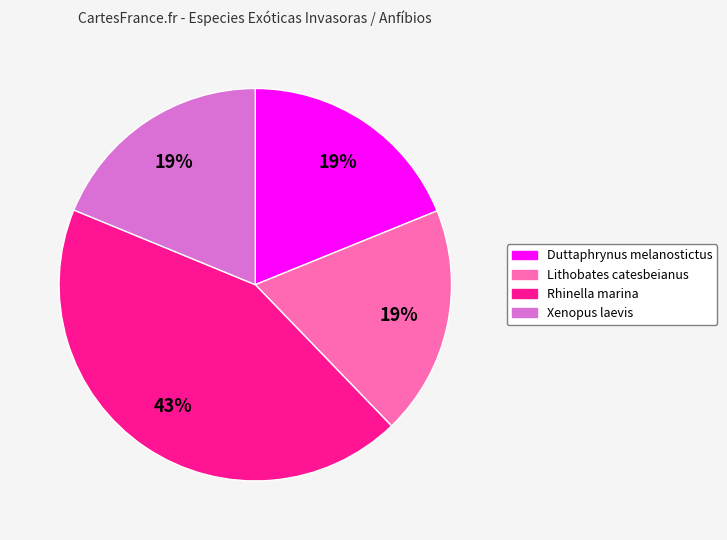

Which category has the biggest portion of the pie?

Rhinella marina